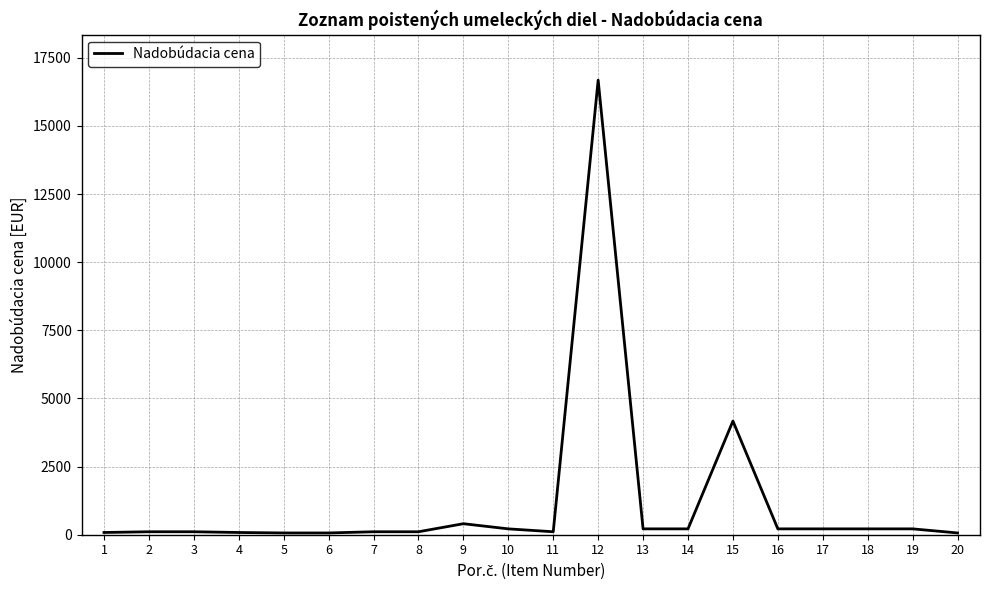

Count the number of values greater than 215.

10